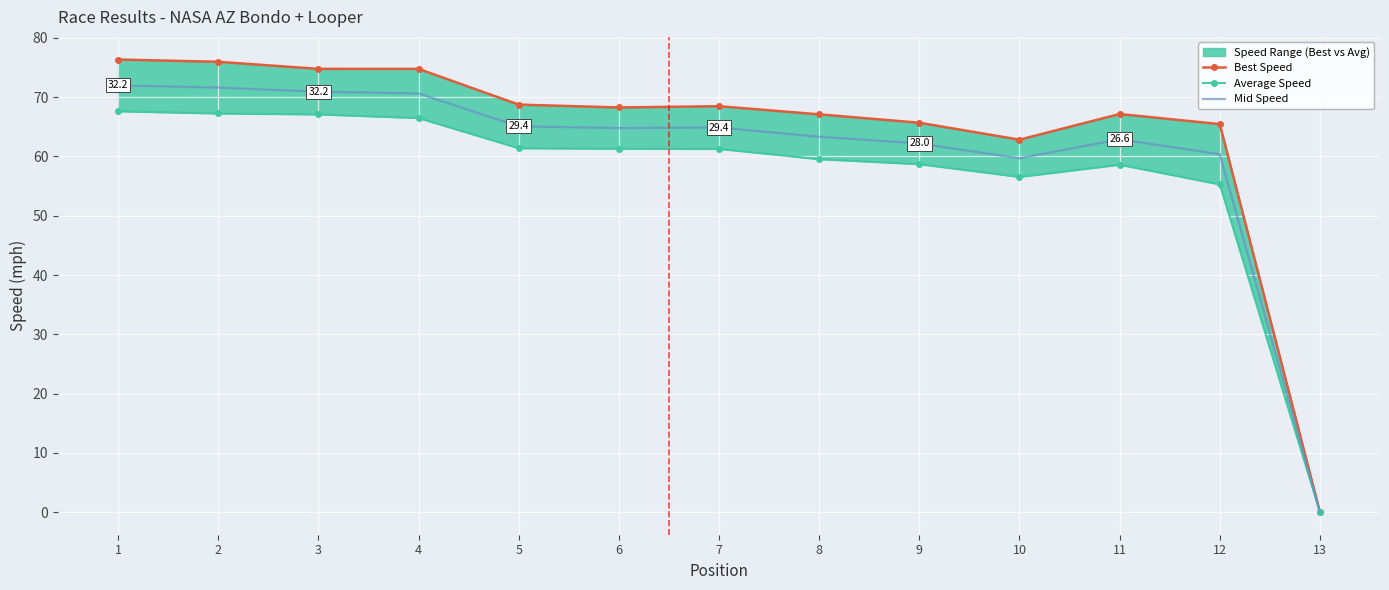

How many interior local peaks does the Best Speed series have?

2